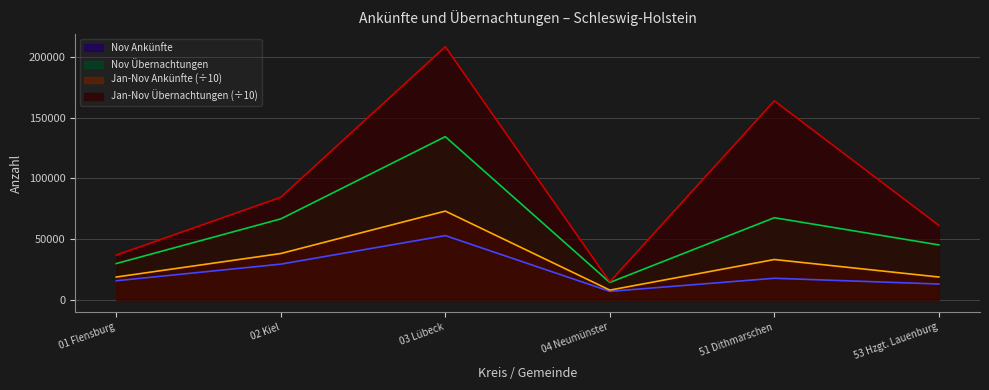

The value of Jan-Nov Ankünfte at 01 Flensburg is 31049.5. True or false?

False